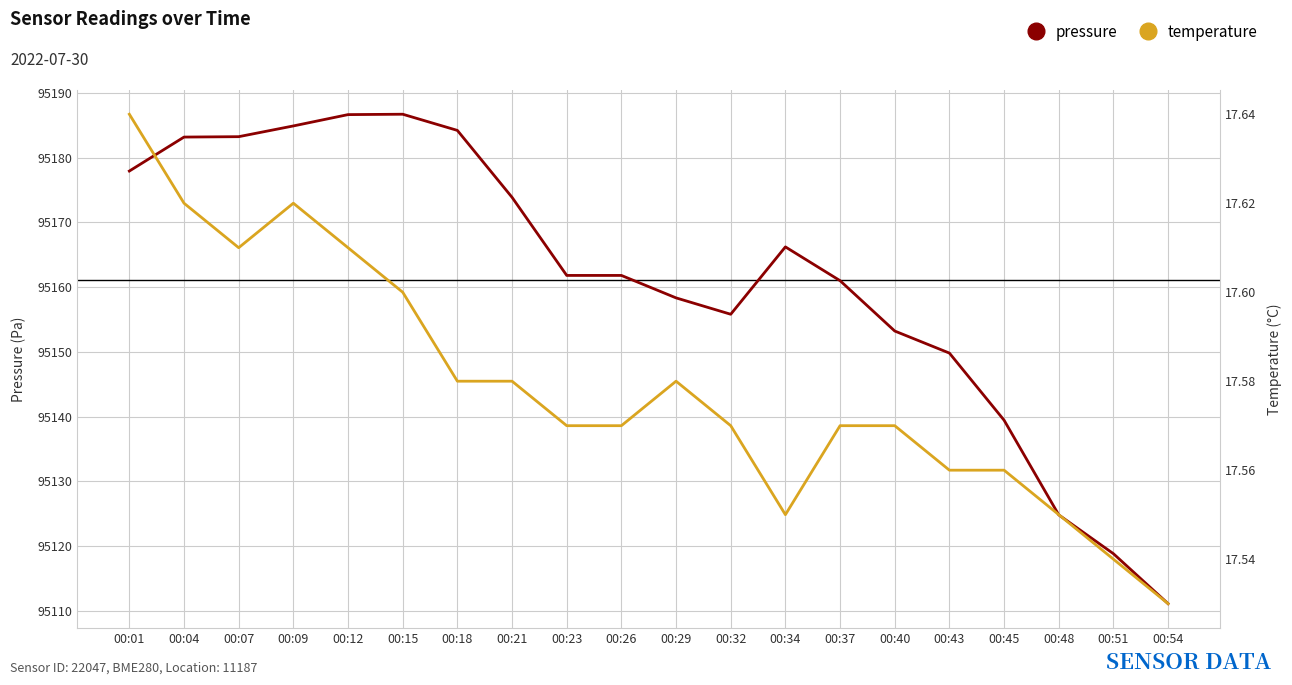

What is the sum of all temperature values?

351.6